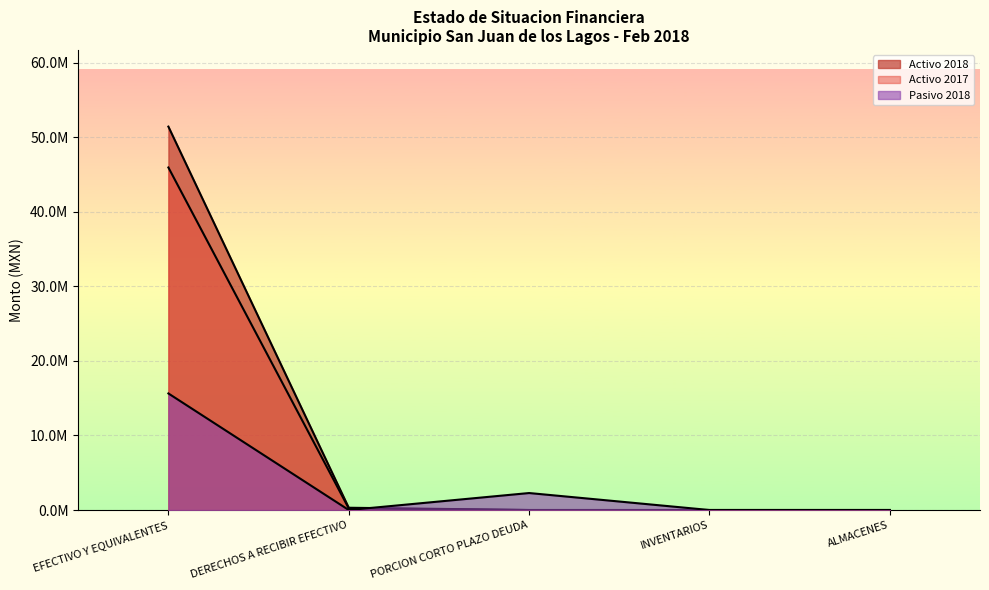

How many interior local valleys does the Pasivo 2018 series have?

1